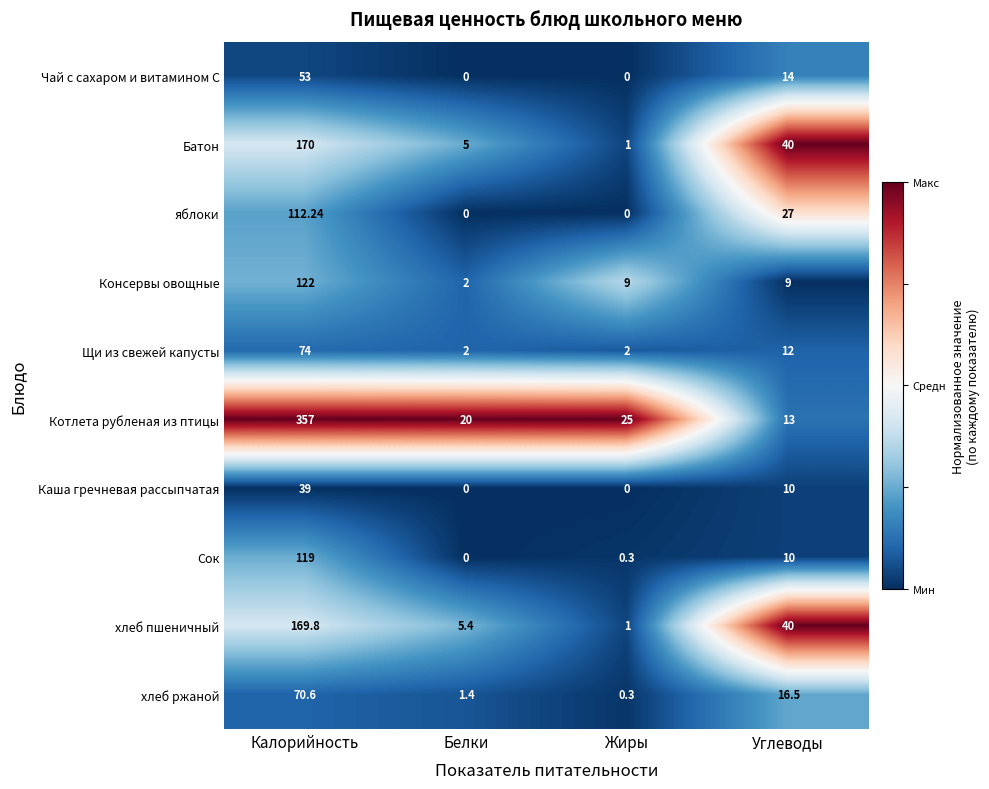

What is the total value across all series at Калорийность?

1286.6